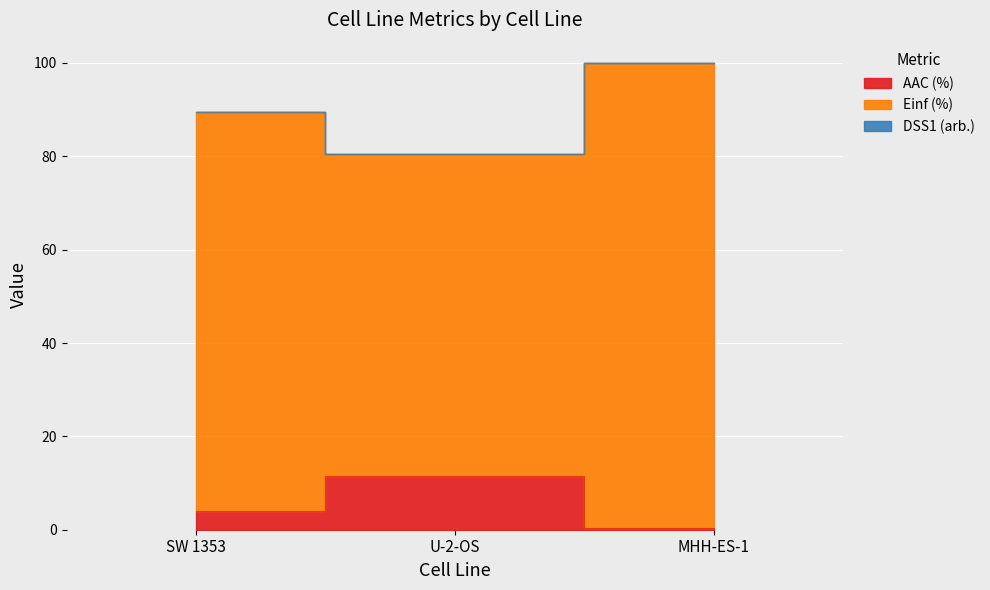

What is the label of the 1st point from the left?

SW 1353